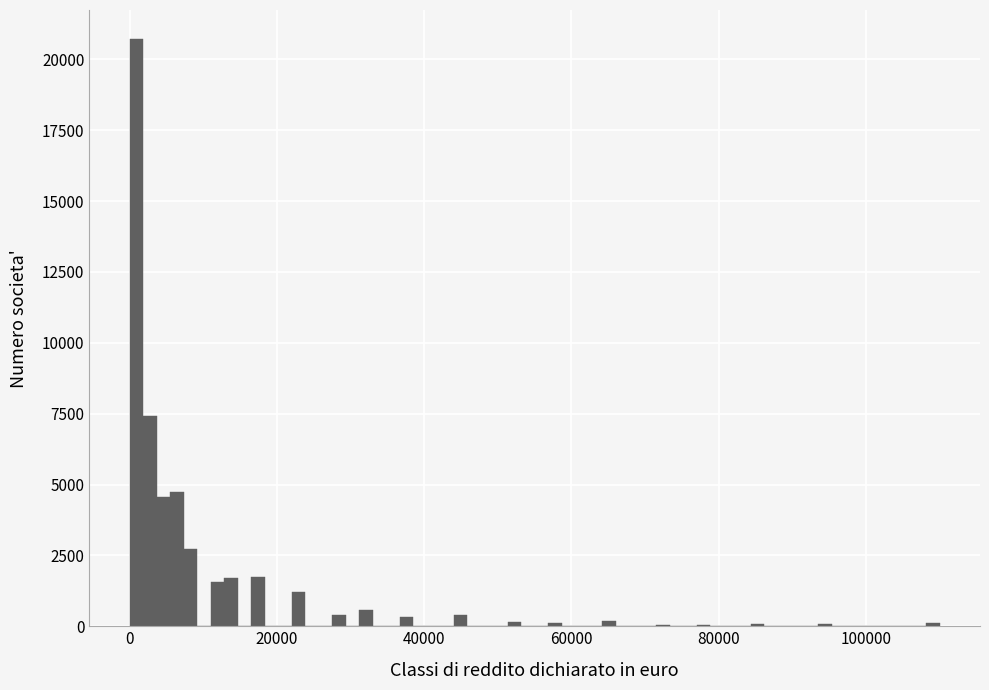

Read against the x-axis, roughly where is the centre of the tallest bar?

0